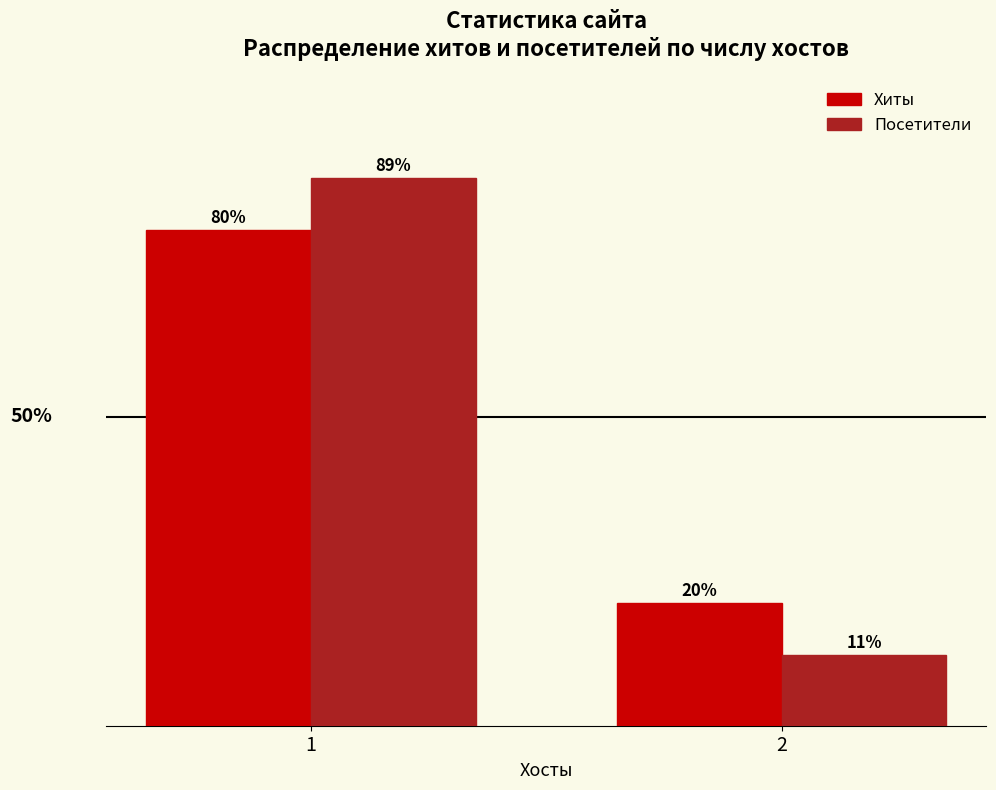

What are all the series names shown in the legend?

Хиты, Посетители